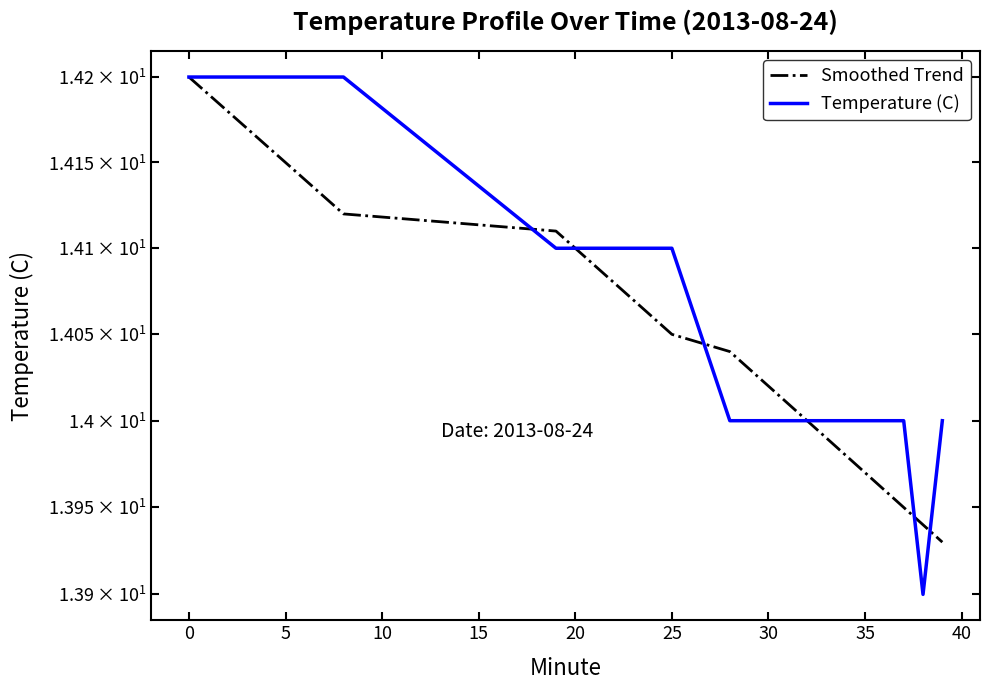

What is the sum of the Temperature (C) values at 25 and 20?

28.2